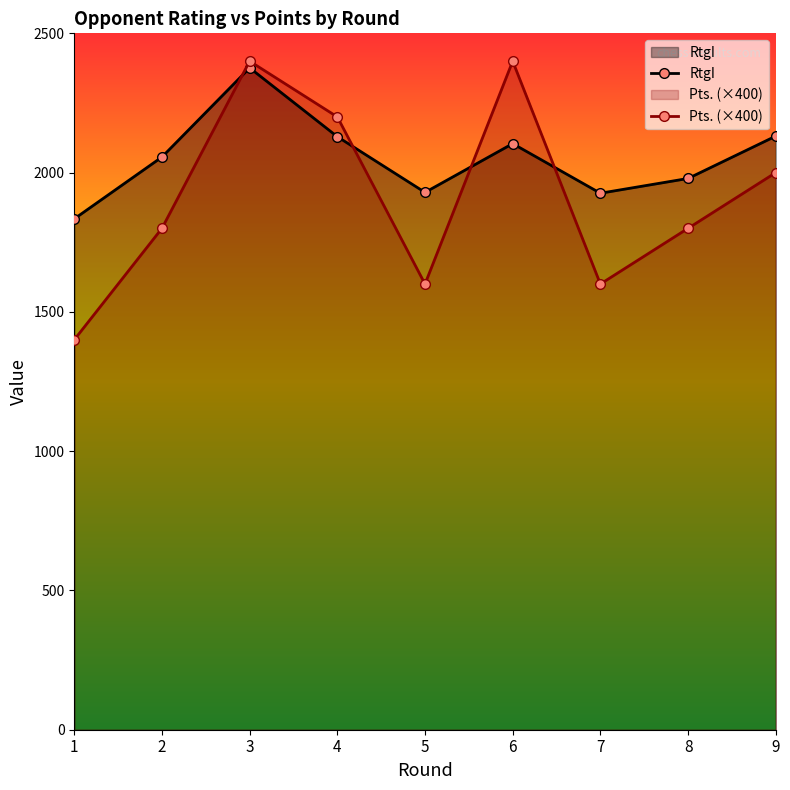

How many times do Pts. (×400) and RtgI cross each other?

4